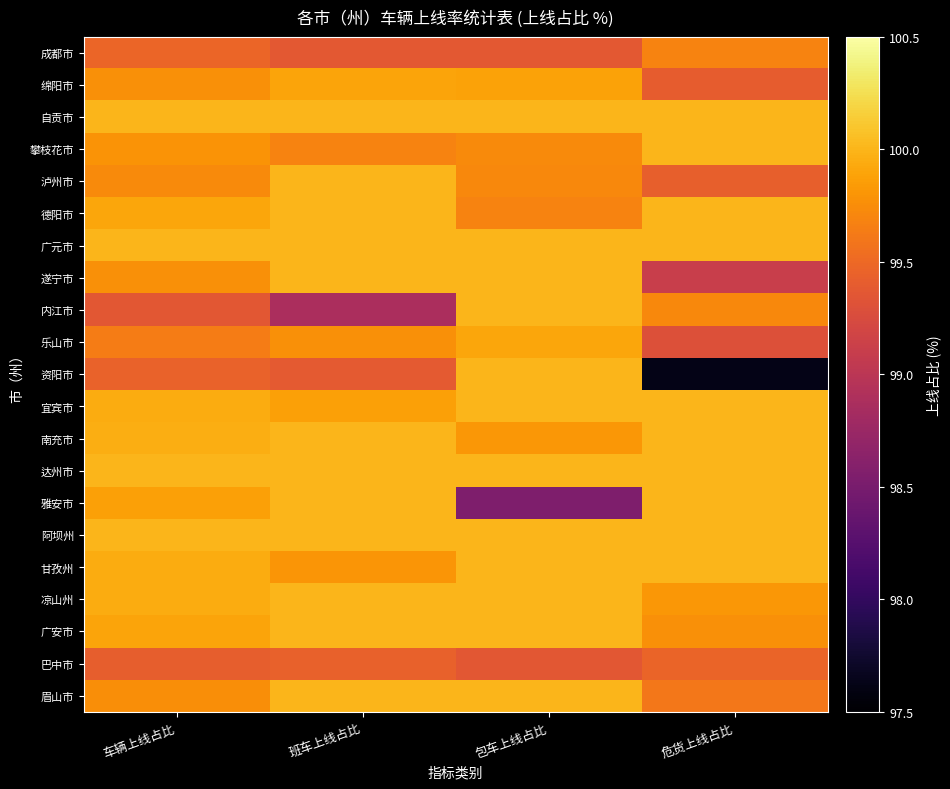

How many data points does each series have?

4